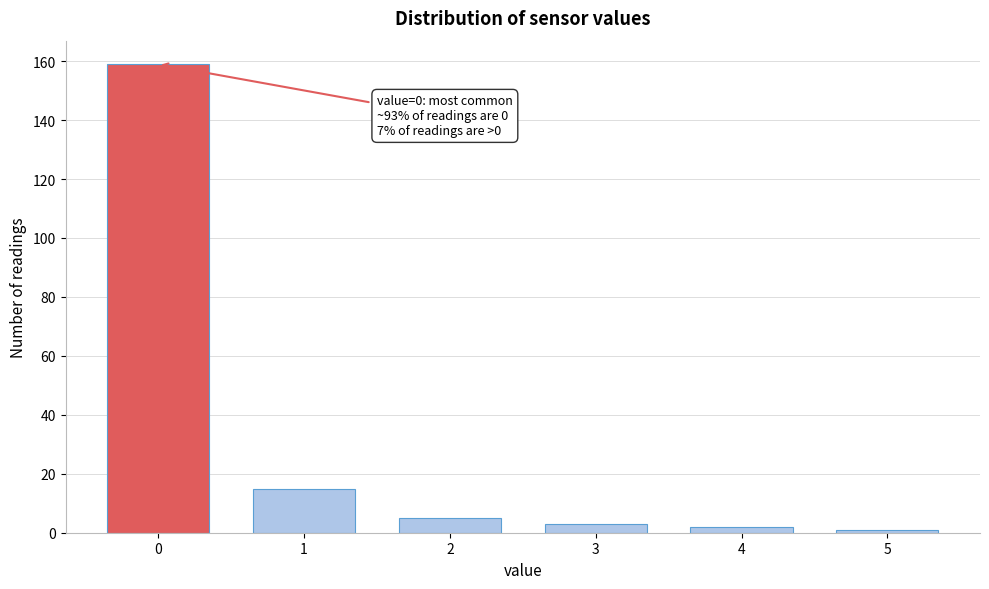

Reading left to right, transcribe all the data shown in this chart.

0=159	1=15	2=5	3=3	4=2	5=1